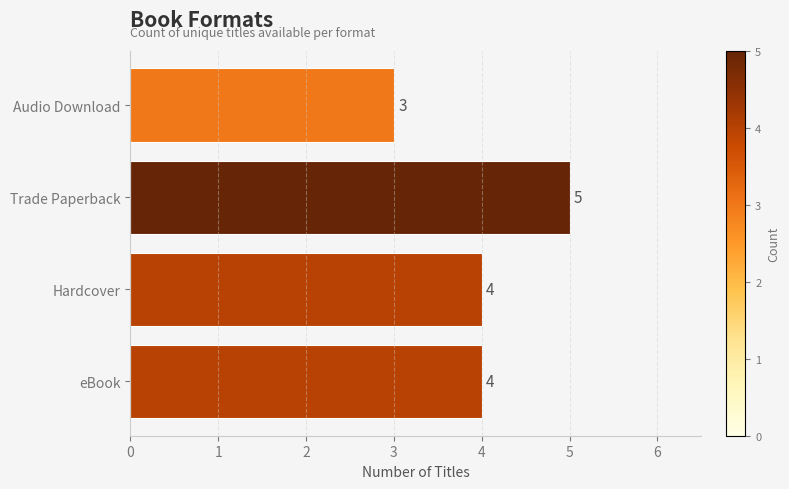

What is the greatest value displayed?

5